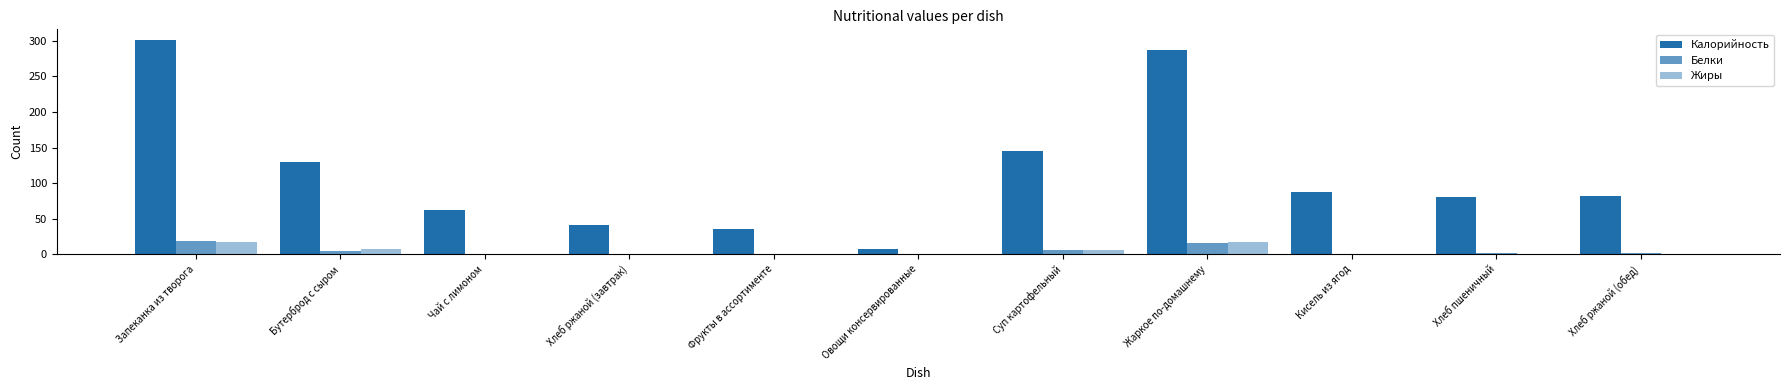

How many series are shown in this chart?

3